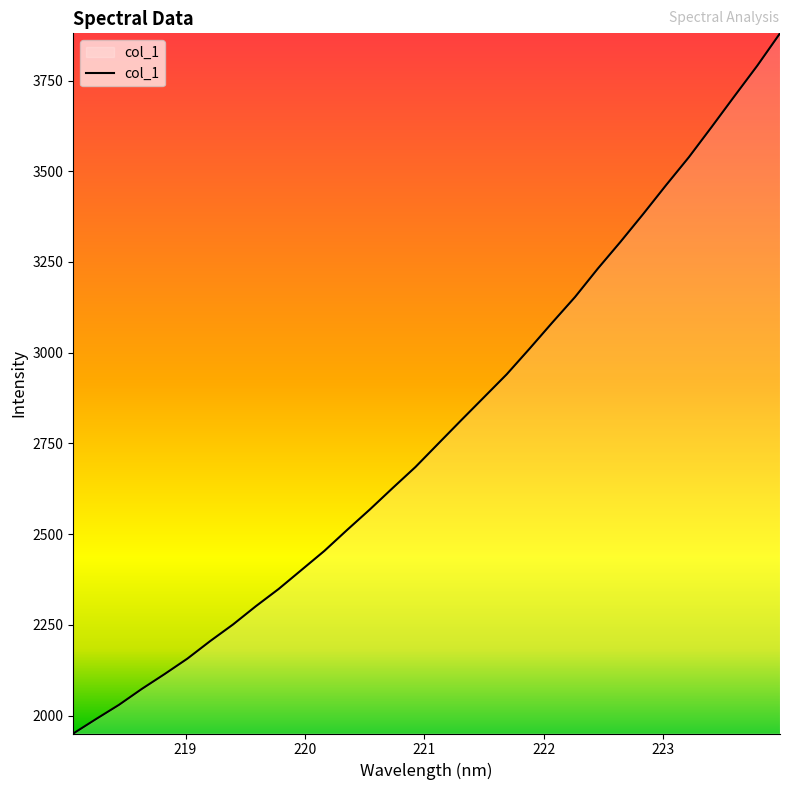

Count the number of values greater than 2749.

16